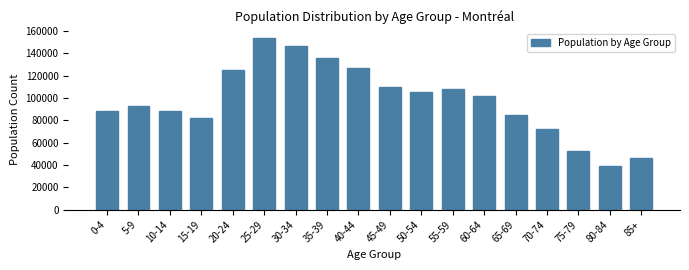

Between 65-69 and 10-14, which is larger?

10-14